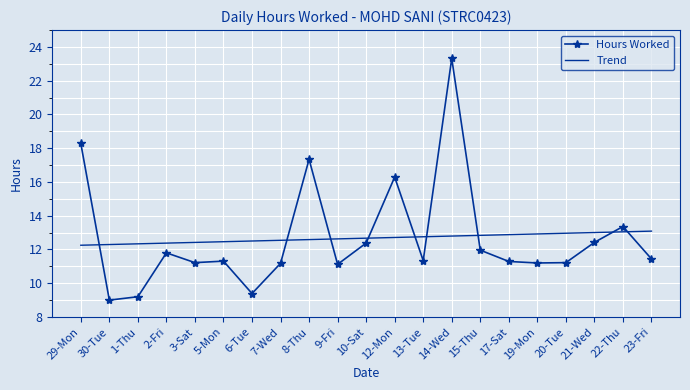

At which category does Hours Worked reach its first local valley?

30-Tue